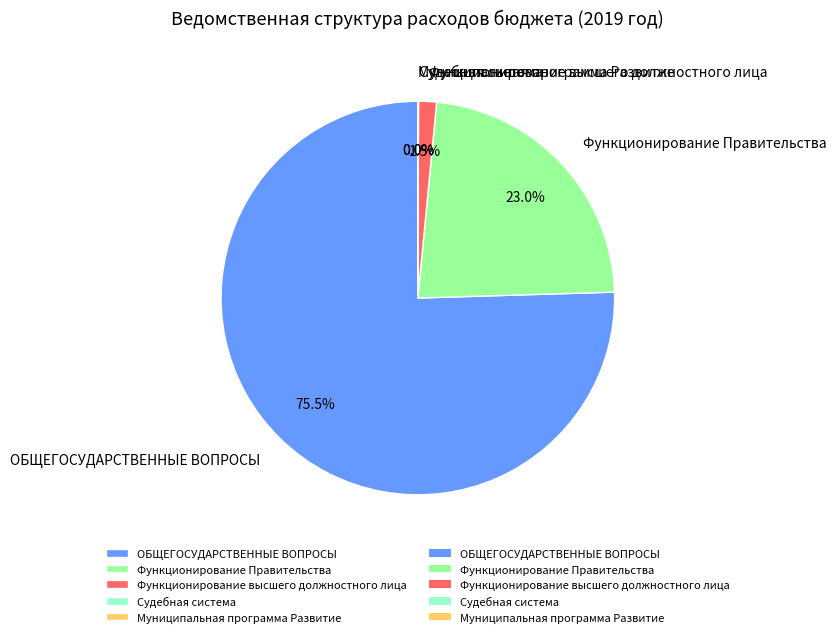

Which slice is the largest?

ОБЩЕГОСУДАРСТВЕННЫЕ ВОПРОСЫ